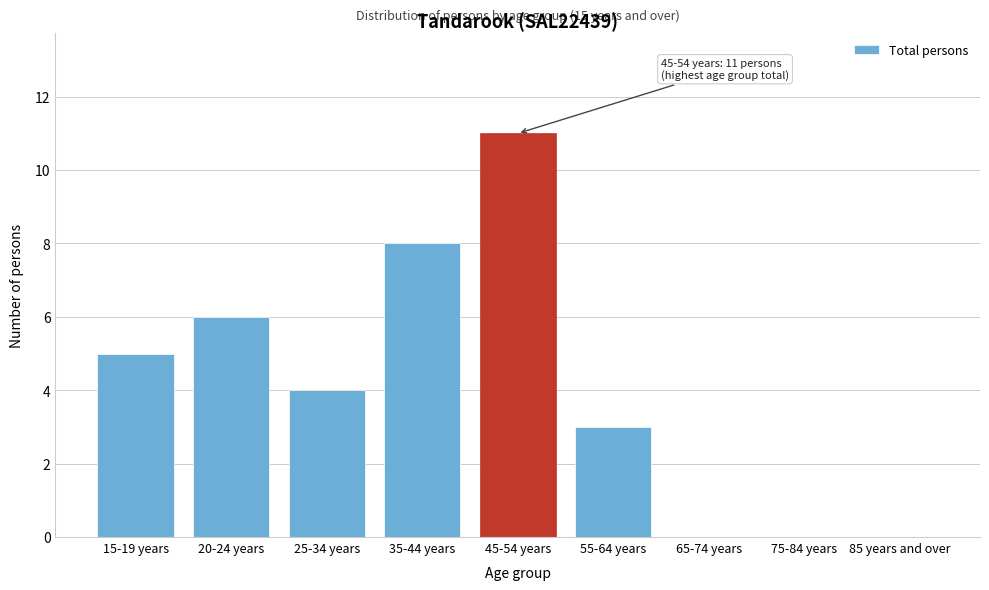

Reading left to right, list all the values displayed in this chart.

15-19 years=5	20-24 years=6	25-34 years=4	35-44 years=8	45-54 years=11	55-64 years=3	65-74 years=0	75-84 years=0	85 years and over=0